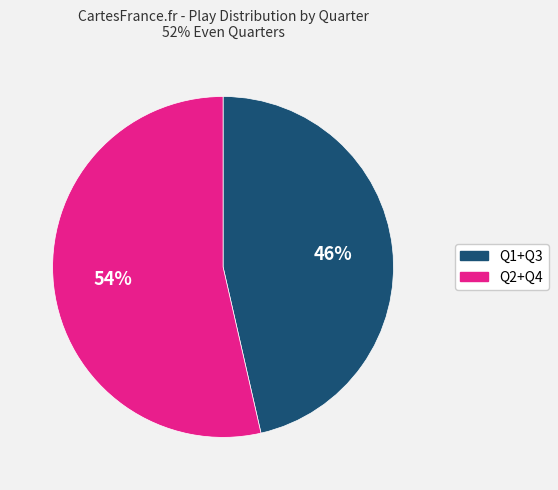

Is there any slice that represents more than half of the pie?

Yes